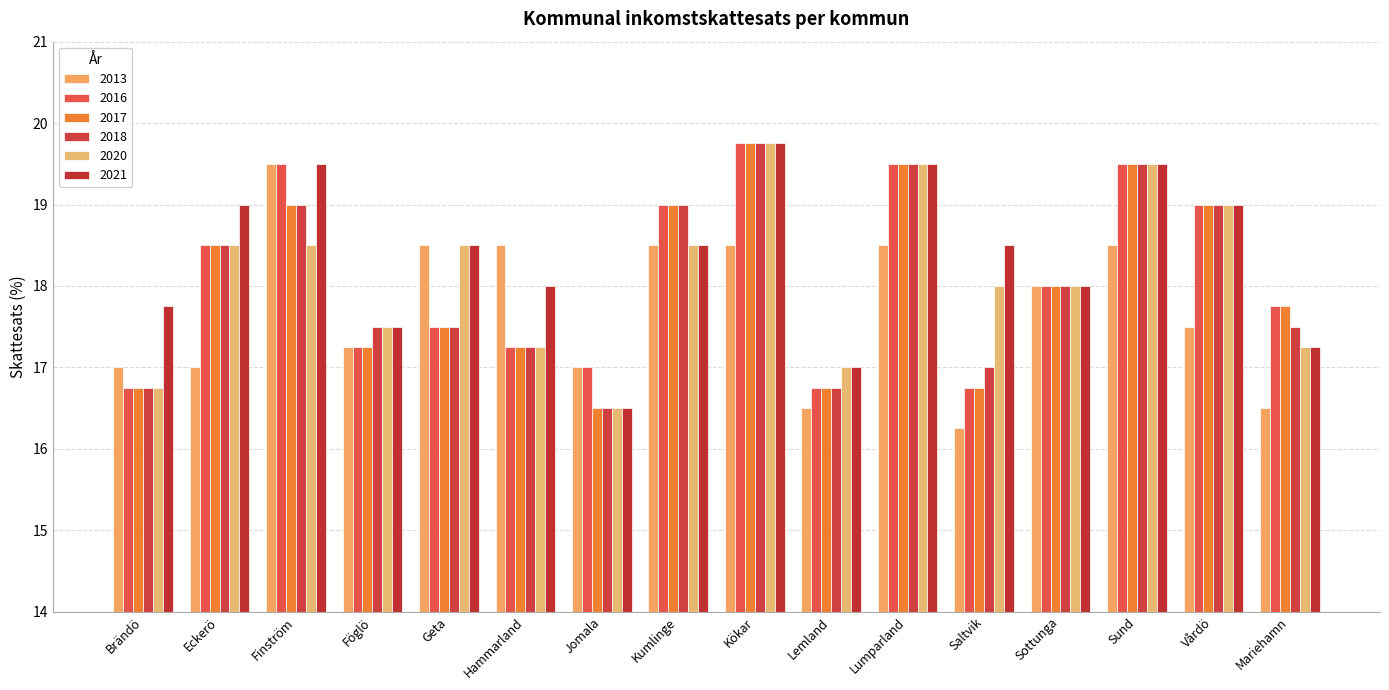

How many series are shown in this chart?

6